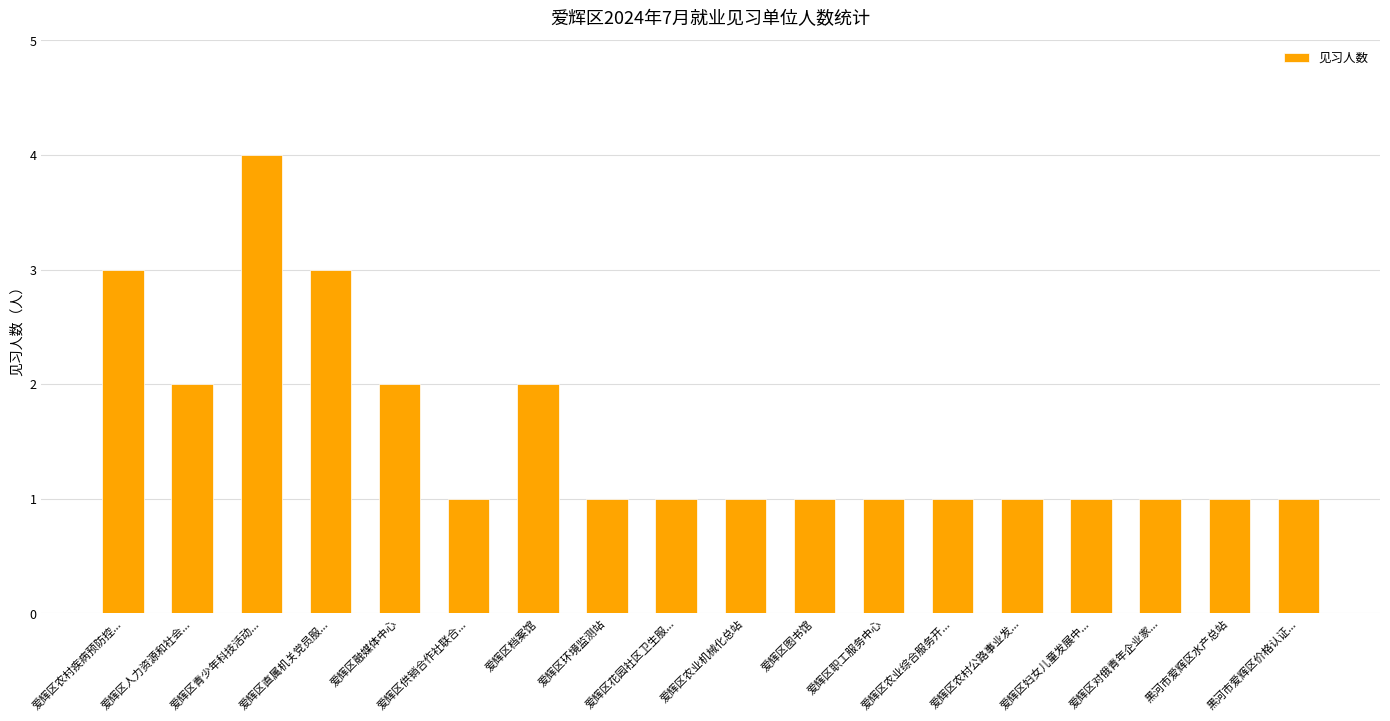

How many values are between 1 and 2?

15